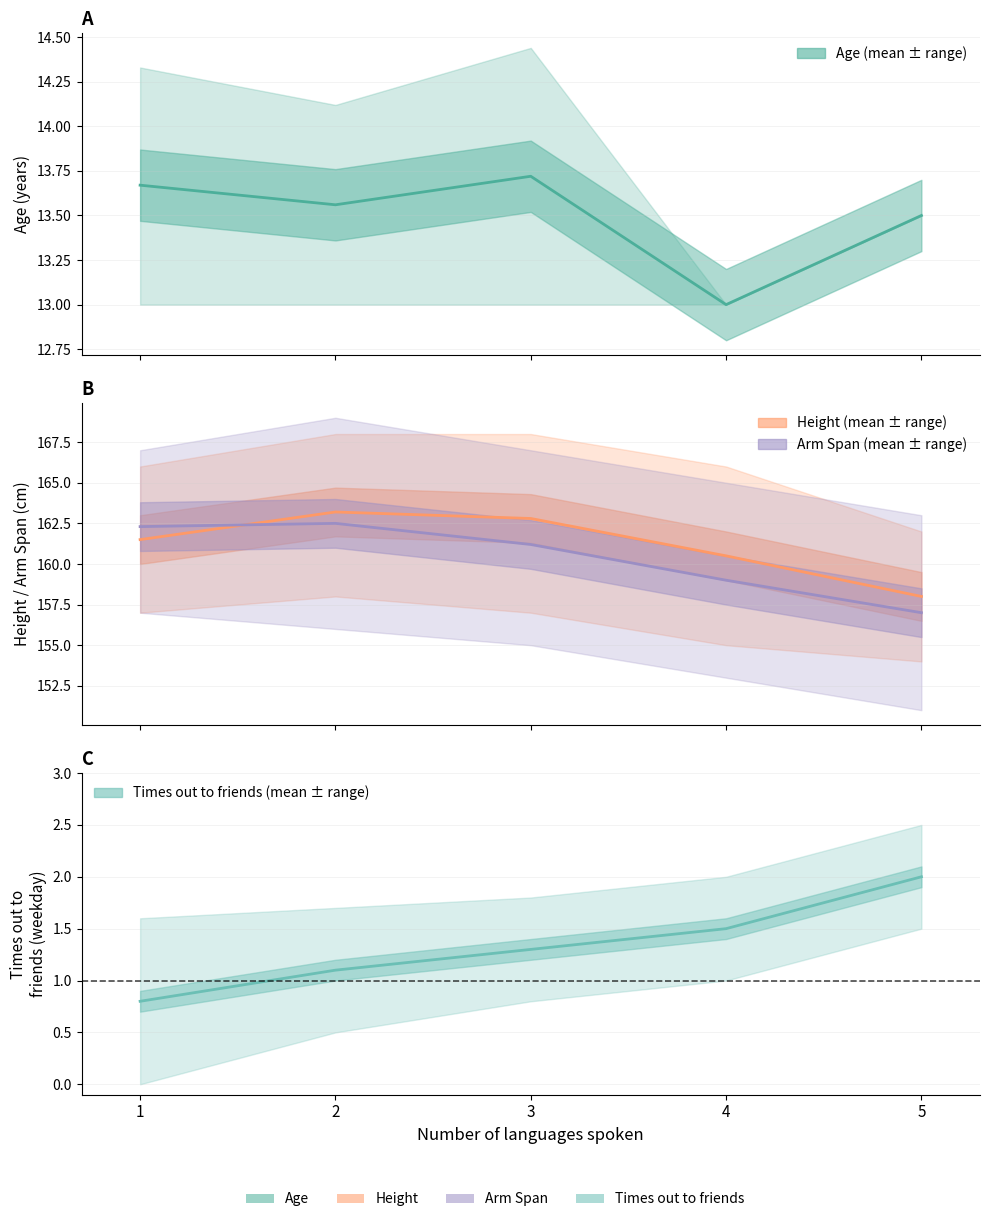

What is the value of the Times out to friends (mean) point at the 2nd from the left?

1.1